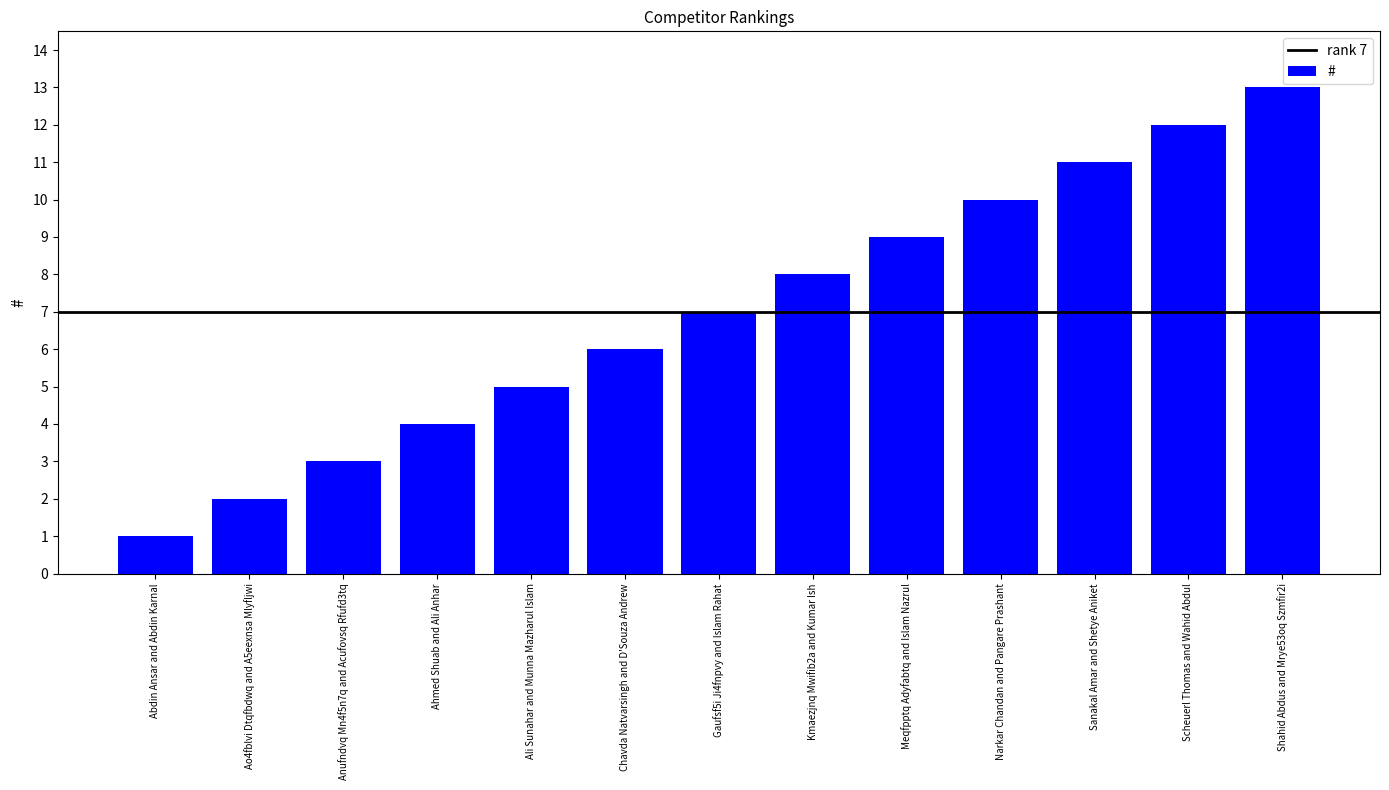

Which has a higher value, Narkar Chandan and Pangare Prashant or Chavda Natvarsingh and D'Souza Andrew?

Narkar Chandan and Pangare Prashant